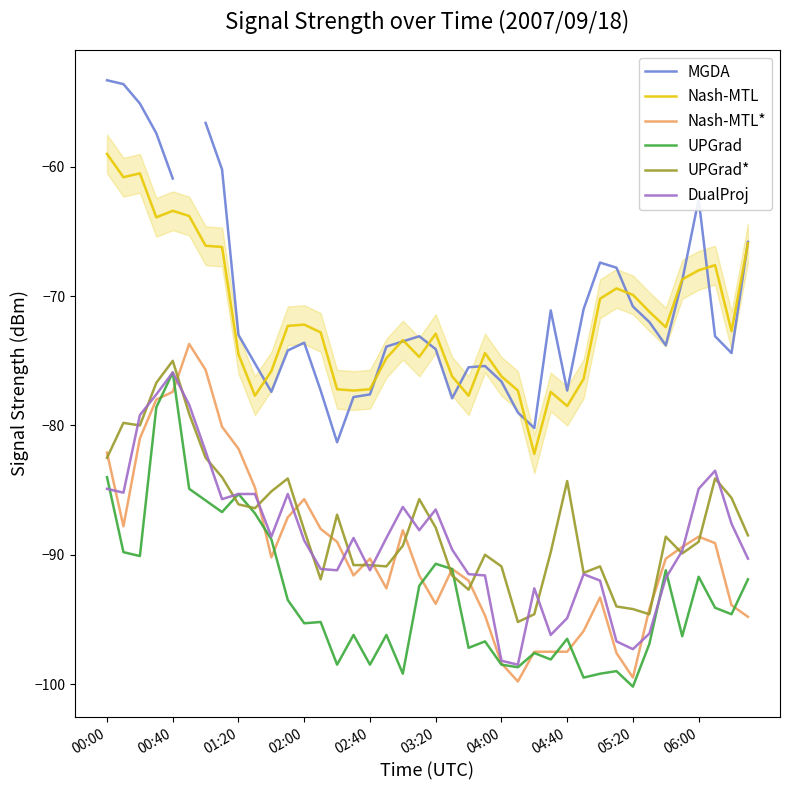

Is the value of UPGrad at 04:40 greater than the value of UPGrad* at 04:40?

No